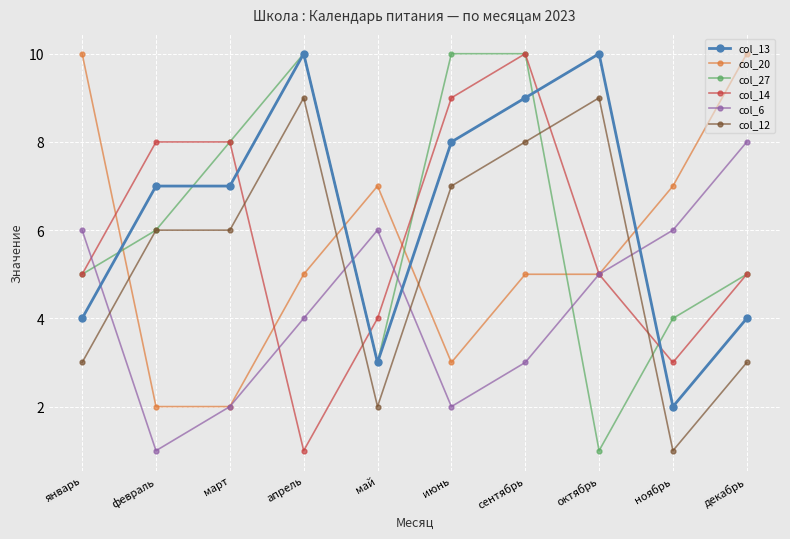

What is the label of the 10th point from the right?

январь